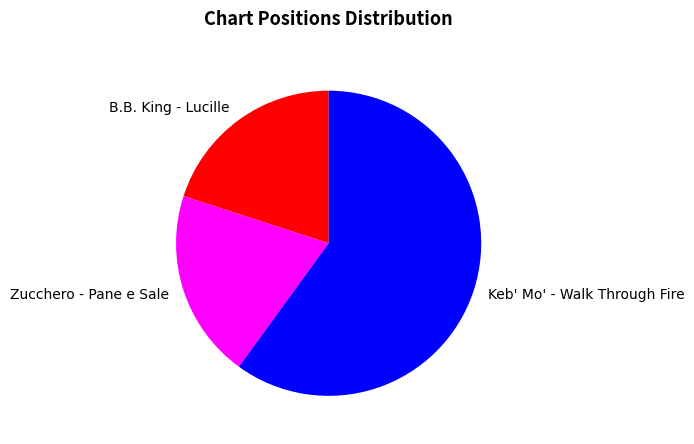

Approximately how many times larger is the value at Zucchero - Pane e Sale compared to B.B. King - Lucille?

1.0